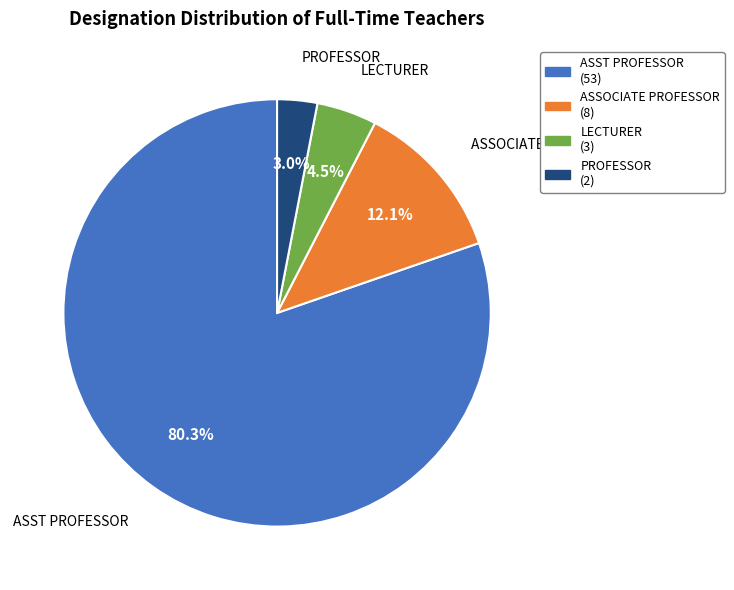

True or false: ASSOCIATE PROFESSOR accounts for 18% of the total.

False